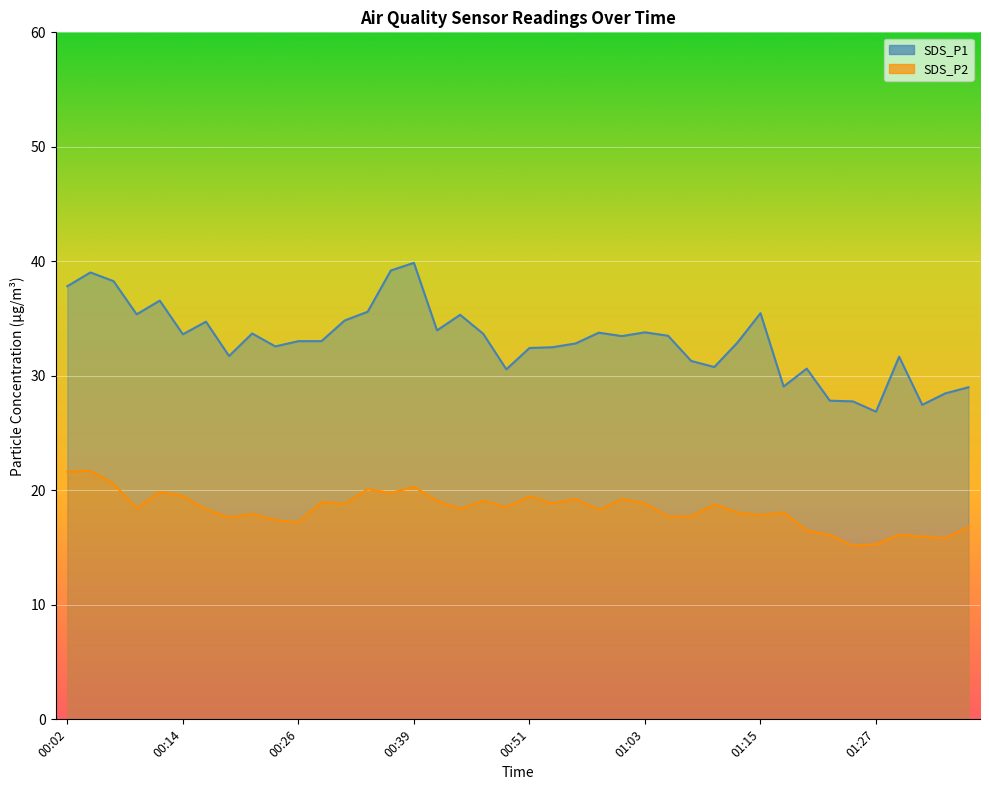

True or false: SDS_P2 and SDS_P1 cross at least once.

False